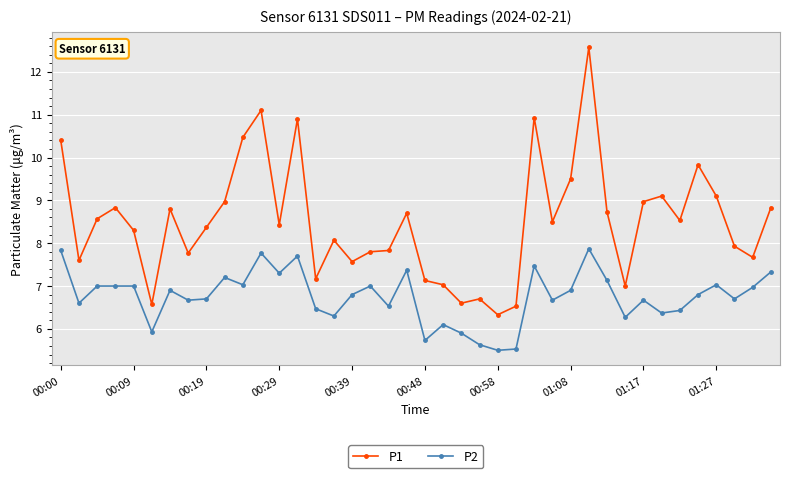

What is the value of the P1 point at the 14th from the left?

10.9